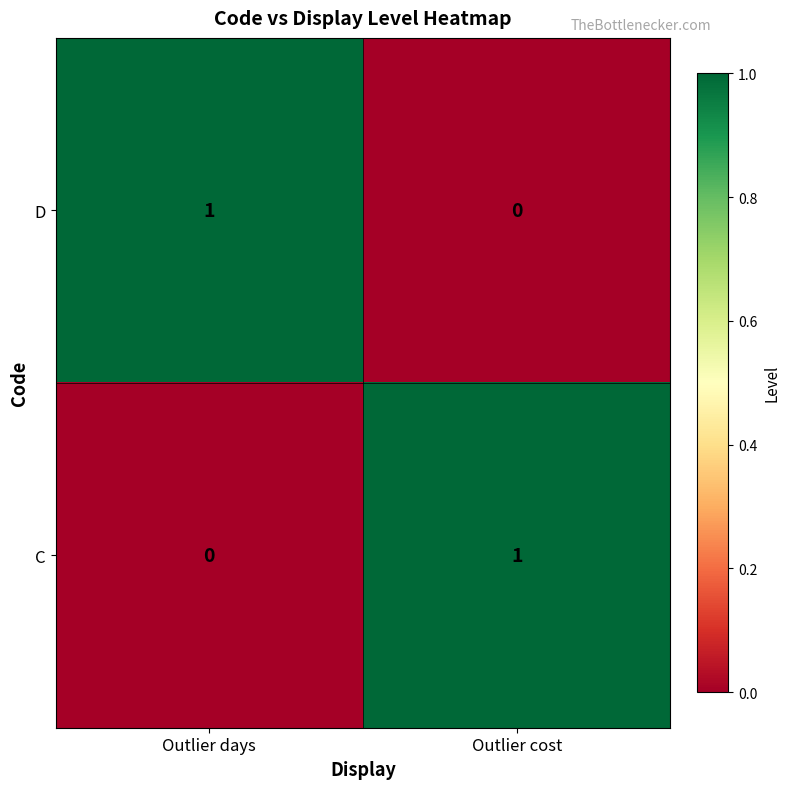

True or false: D has a value of 0 at Outlier cost.

True